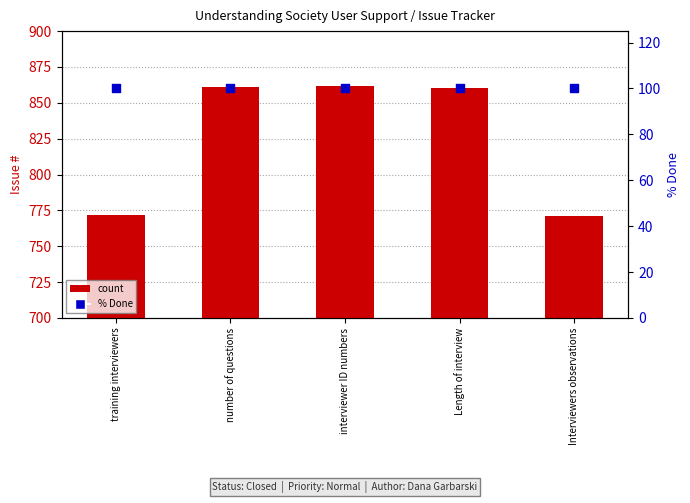

What are all the series names shown in the legend?

count, % Done